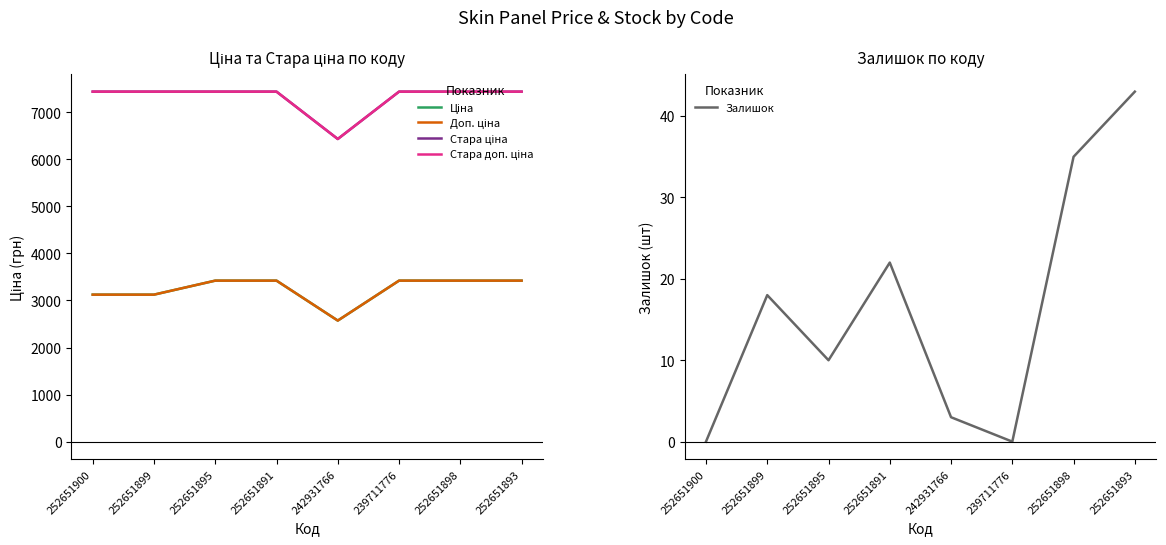

In Ціна, how many points are lower than both neighbors (excluding endpoints)?

1